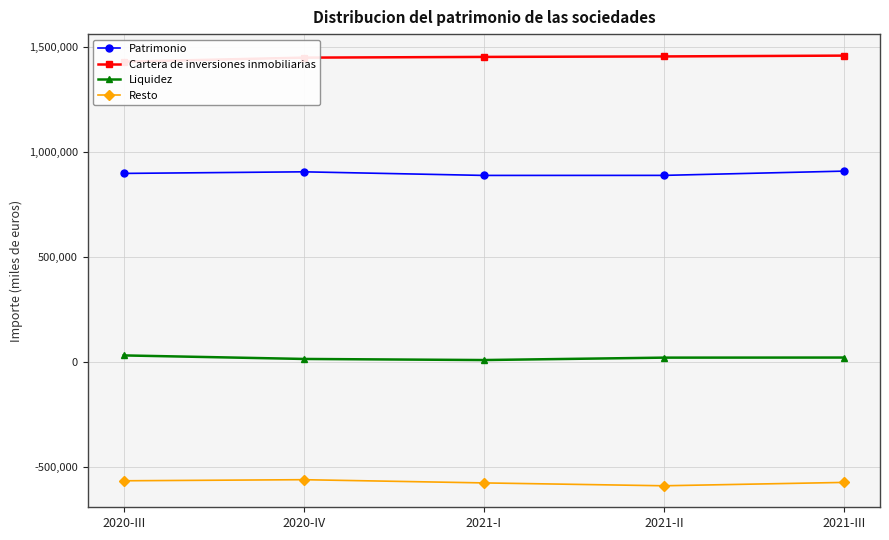

True or false: Resto and Cartera de inversiones inmobiliarias intersect in this chart.

False